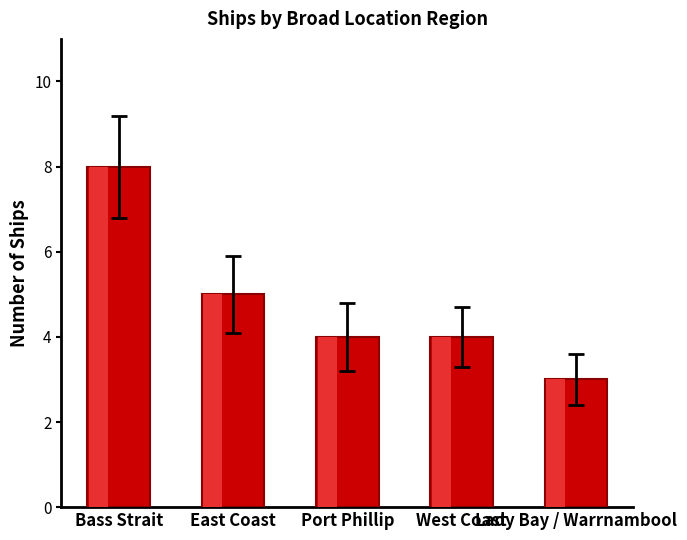

What is the difference between the maximum and second lowest values?

4